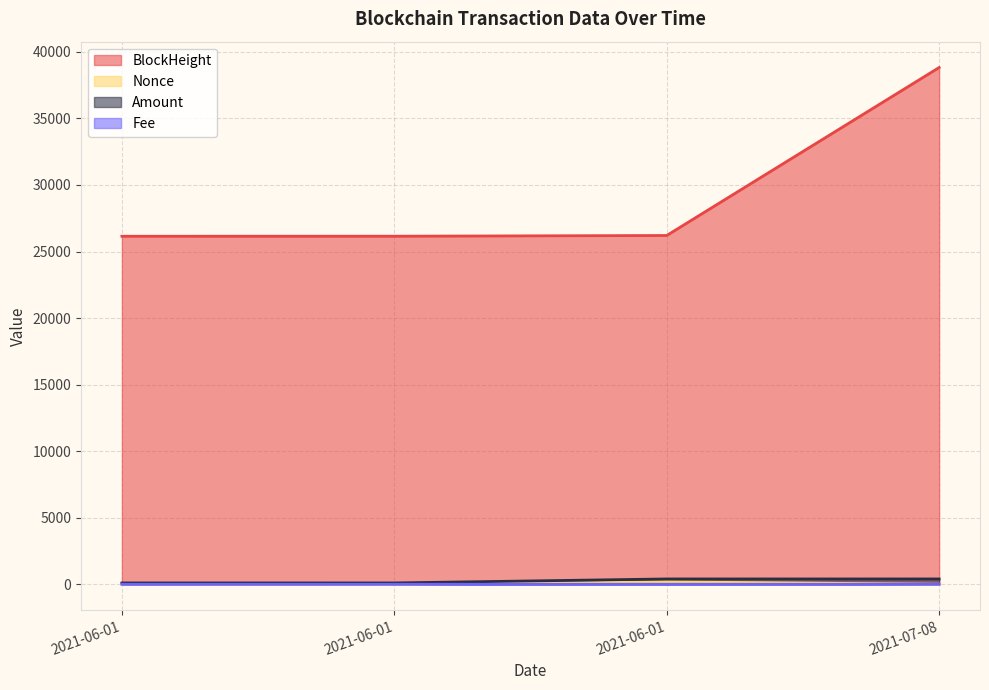

Rank the series by their maximum value, from highest to lowest.

BlockHeight, Amount, Nonce, Fee